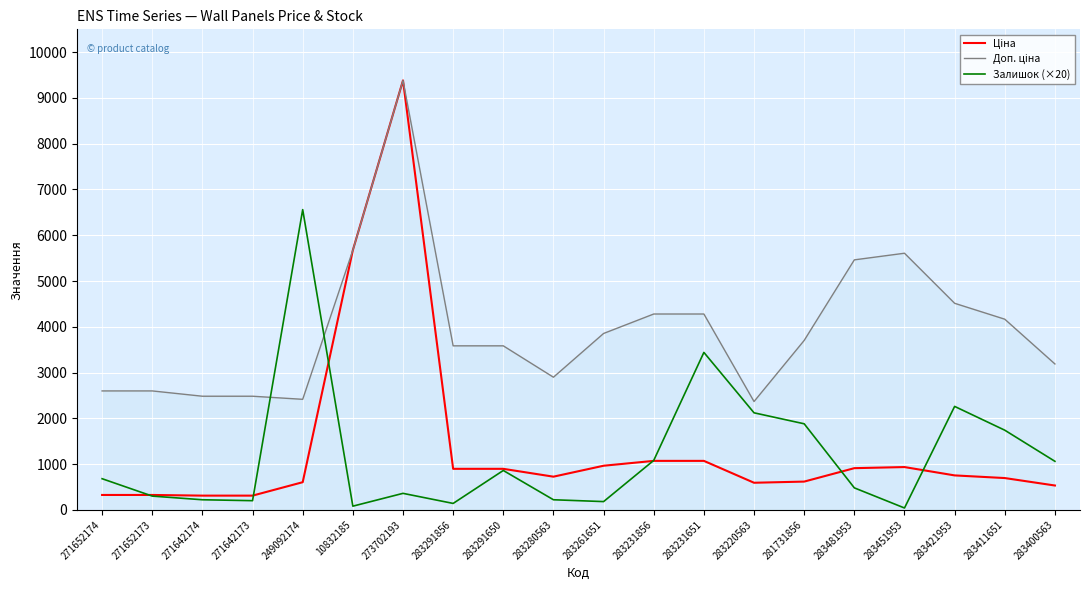

What is the maximum value for Залишок (×20)?

6560.0